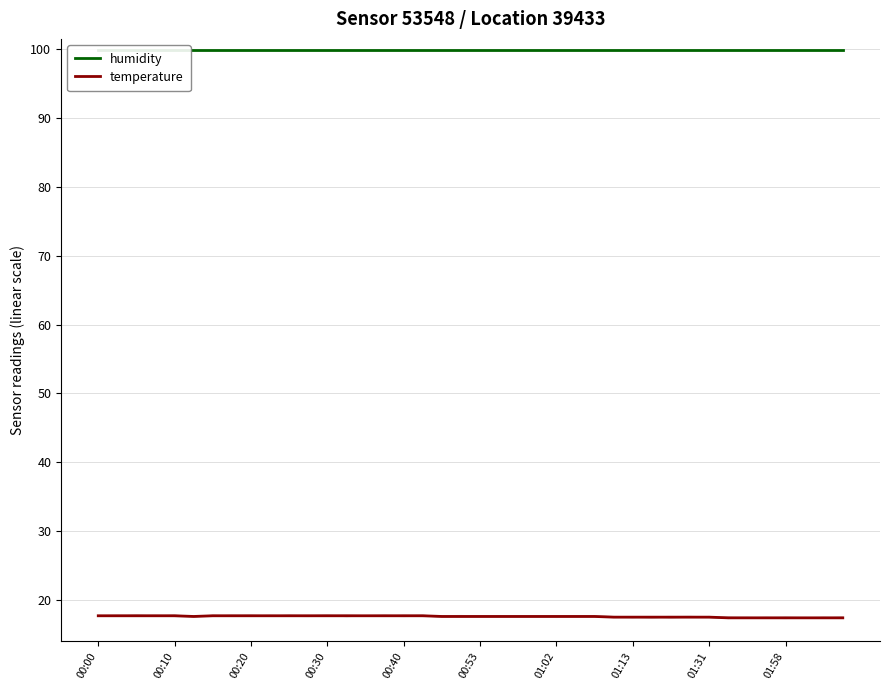

What is the maximum value shown in the chart?

99.9